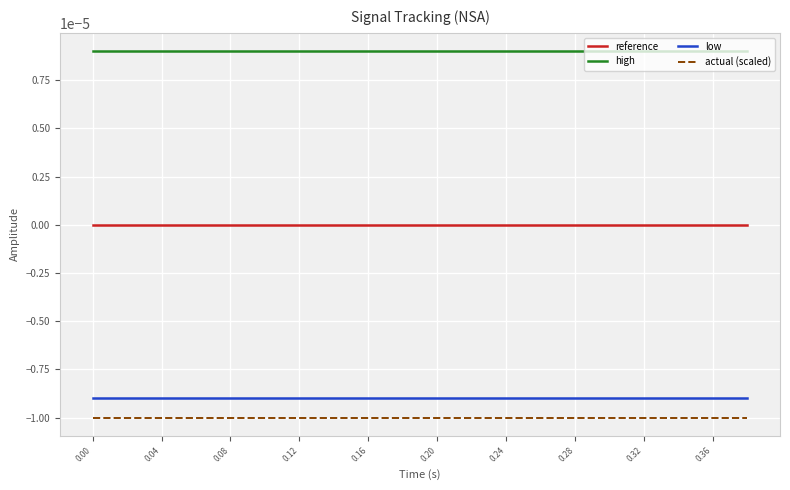

Which series has the largest total across all categories?

high